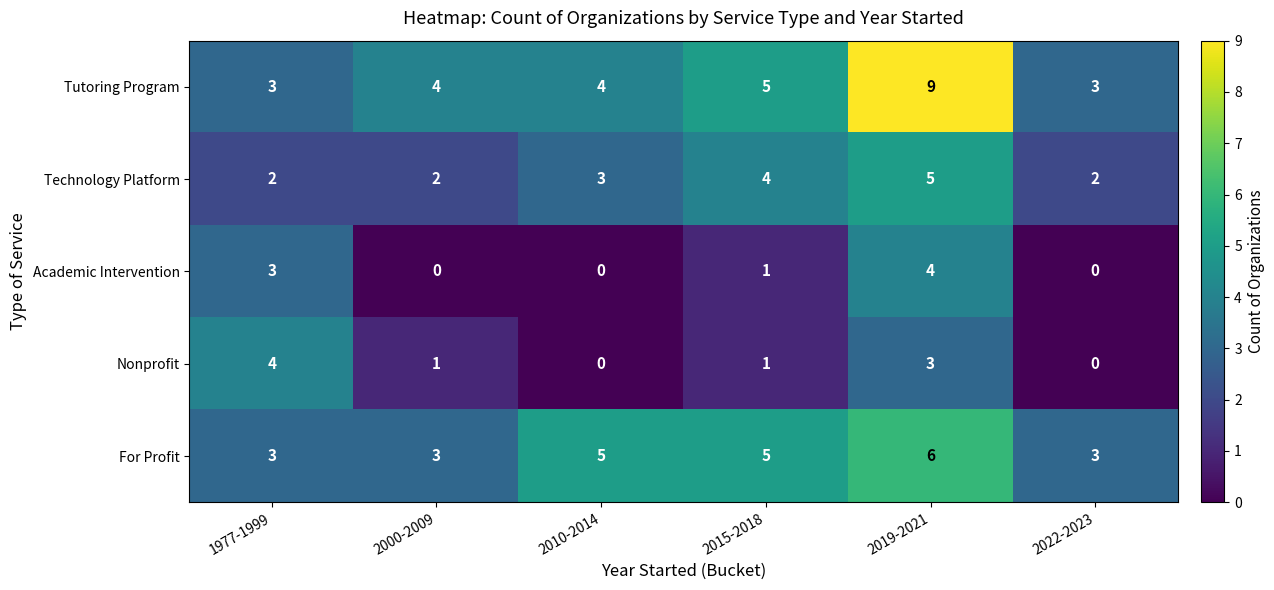

What is the greatest value displayed?

9